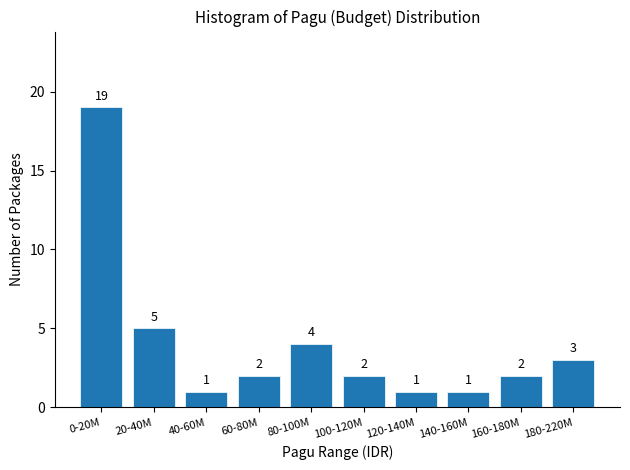

Reading left to right, what are all the values shown in this chart?

0-20M=19	20-40M=5	40-60M=1	60-80M=2	80-100M=4	100-120M=2	120-140M=1	140-160M=1	160-180M=2	180-220M=3